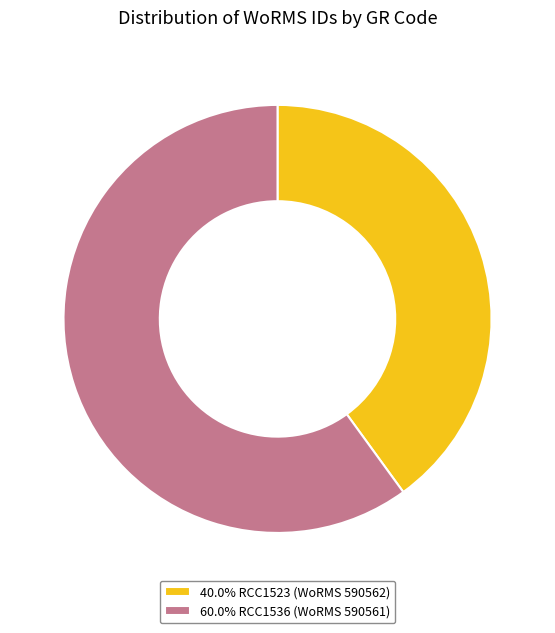

What is the ratio of the value at 40.0% RCC1523 (WoRMS 590562) to the value at 60.0% RCC1536 (WoRMS 590561)?

0.7